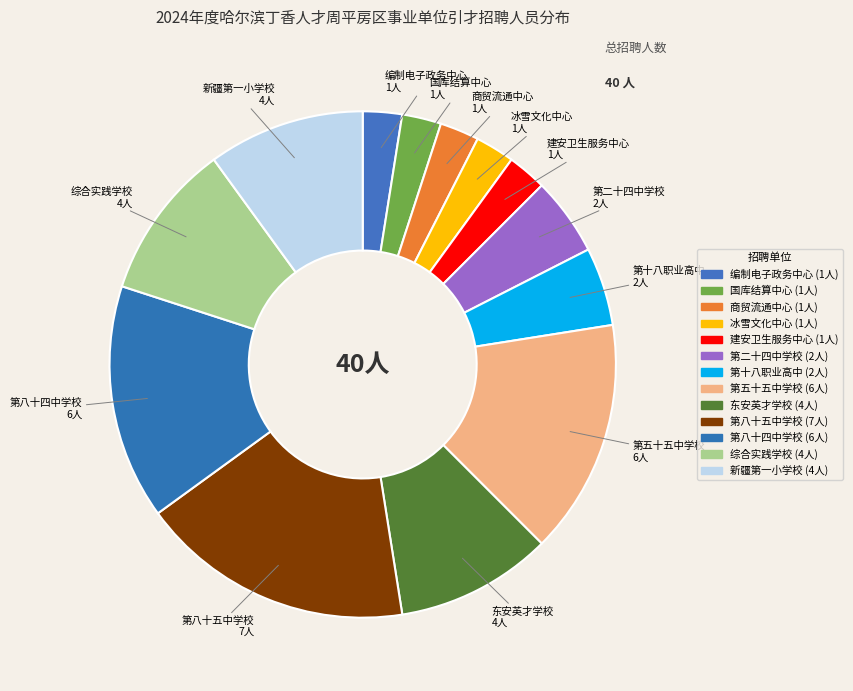

Is there a majority slice in this chart?

No